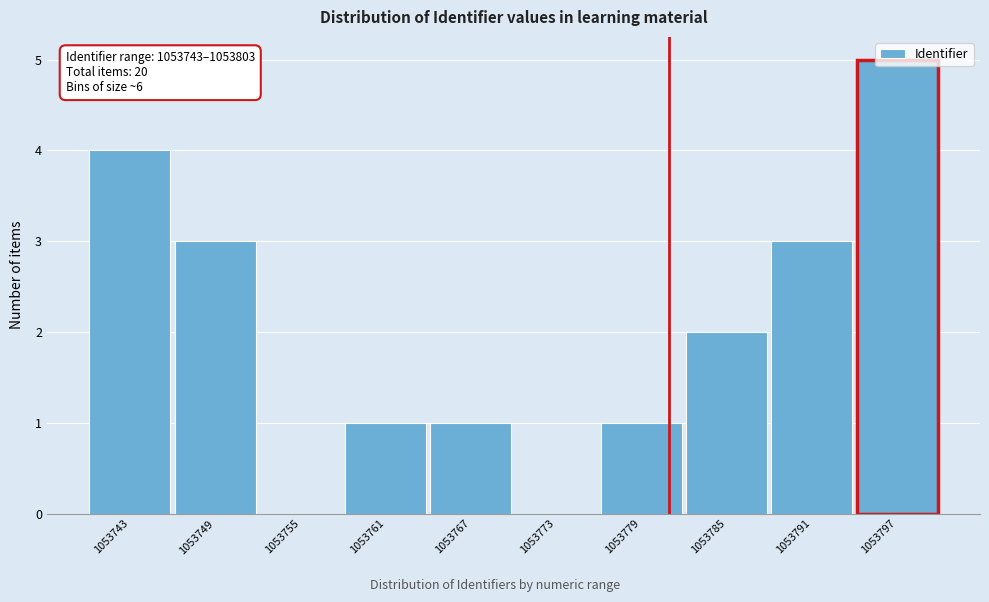

The chart shows a value of 2 at 1053785. True or false?

True